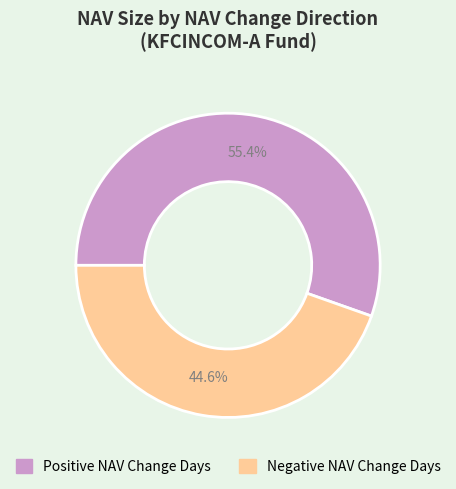

Does any single category account for the majority?

Yes